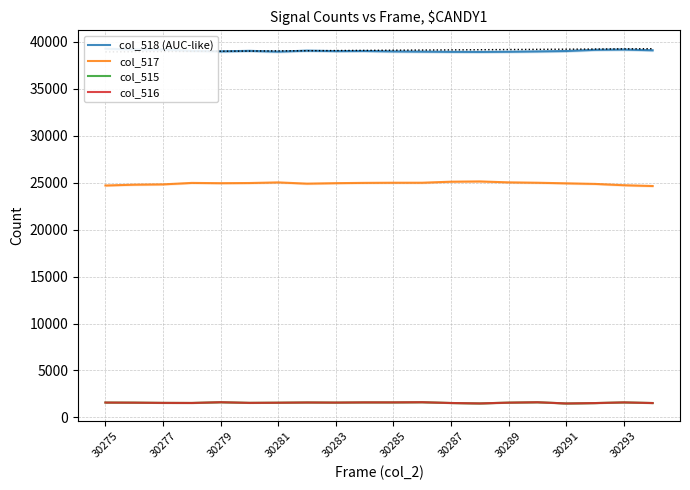

The value of col_515 at 30285 is 1605. True or false?

True